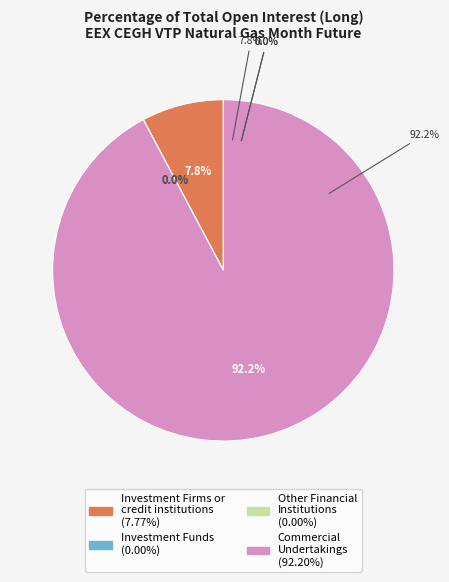

Which has a higher value, Commercial
Undertakings or Other Financial
Institutions?

Commercial
Undertakings